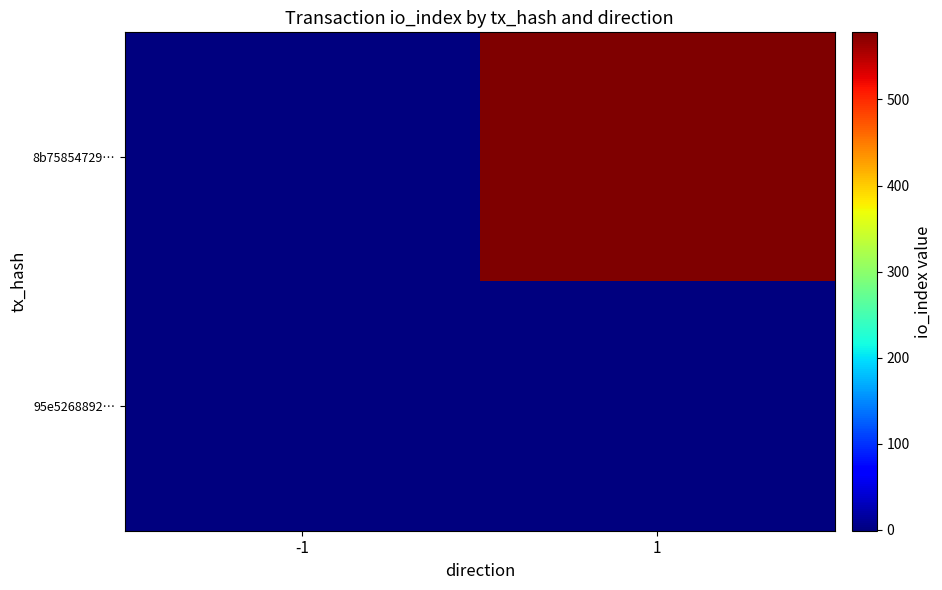

Reading left to right, list all the values displayed in this chart.

8b75854729…: -1=-1	1=578
95e5268892…: -1=1	1=1